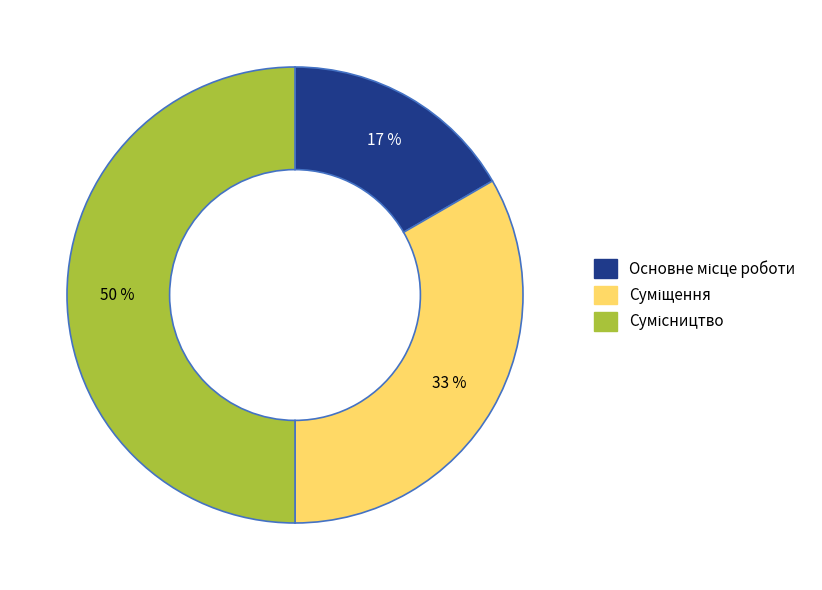

To the nearest percent, what is the difference between the largest and smallest slice percentages?

33%